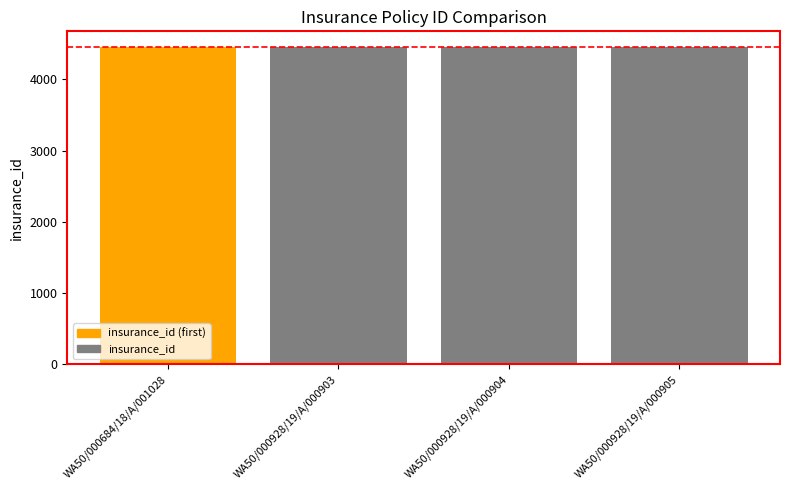

What is the minimum value shown in the chart?

4448